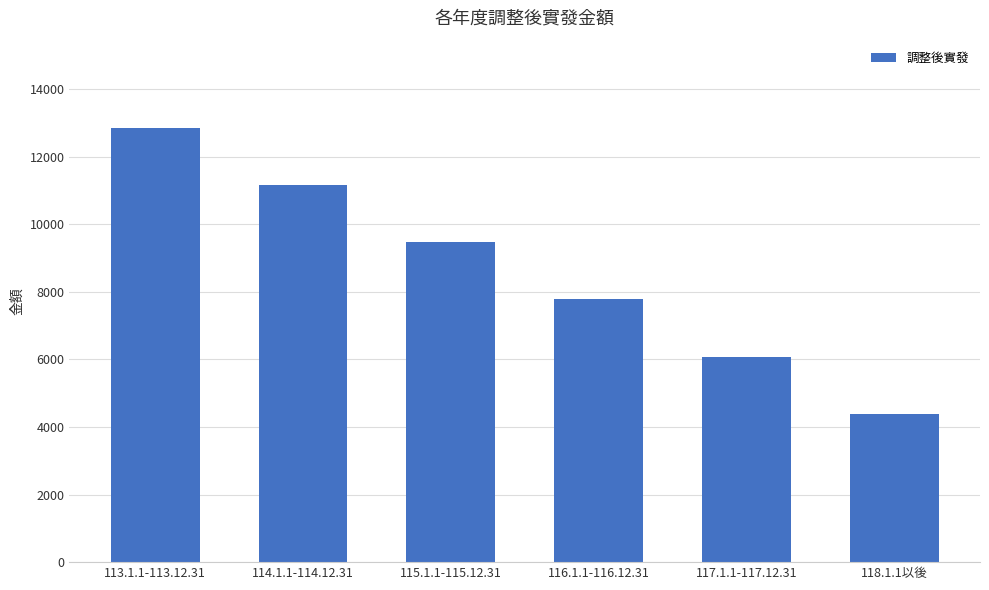

What is the maximum value shown in the chart?

12865